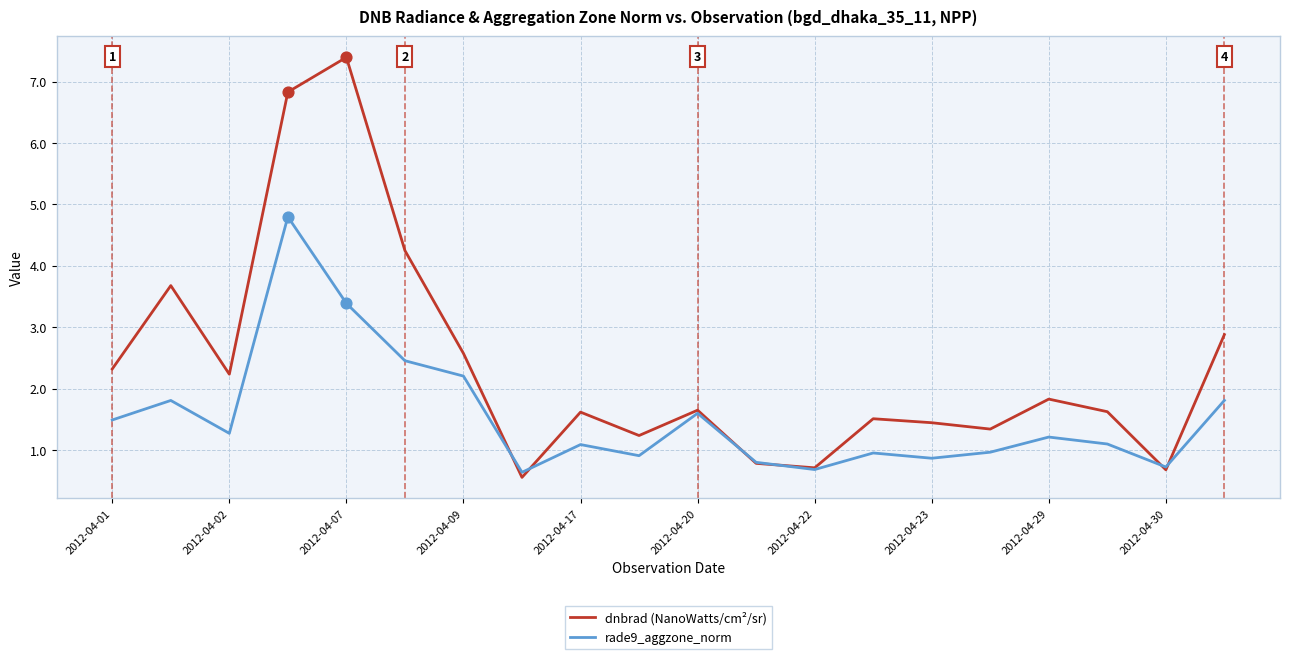

Which series has the largest total across all categories?

dnbrad (NanoWatts/cm²/sr)